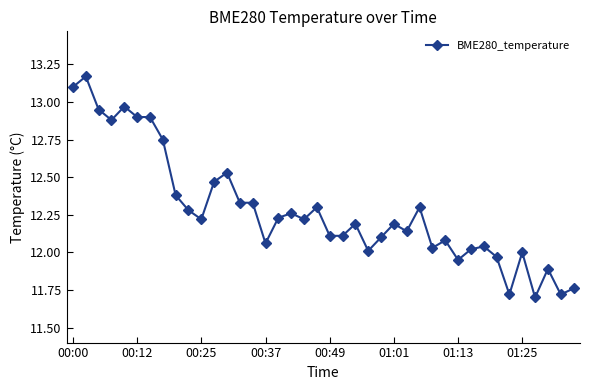

What is the sum of all values?

491.3